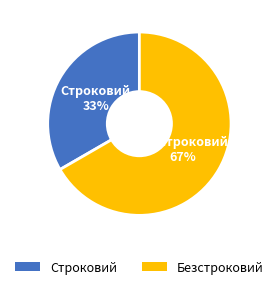

Rank the categories by value from highest to lowest.

Безстроковий, Строковий